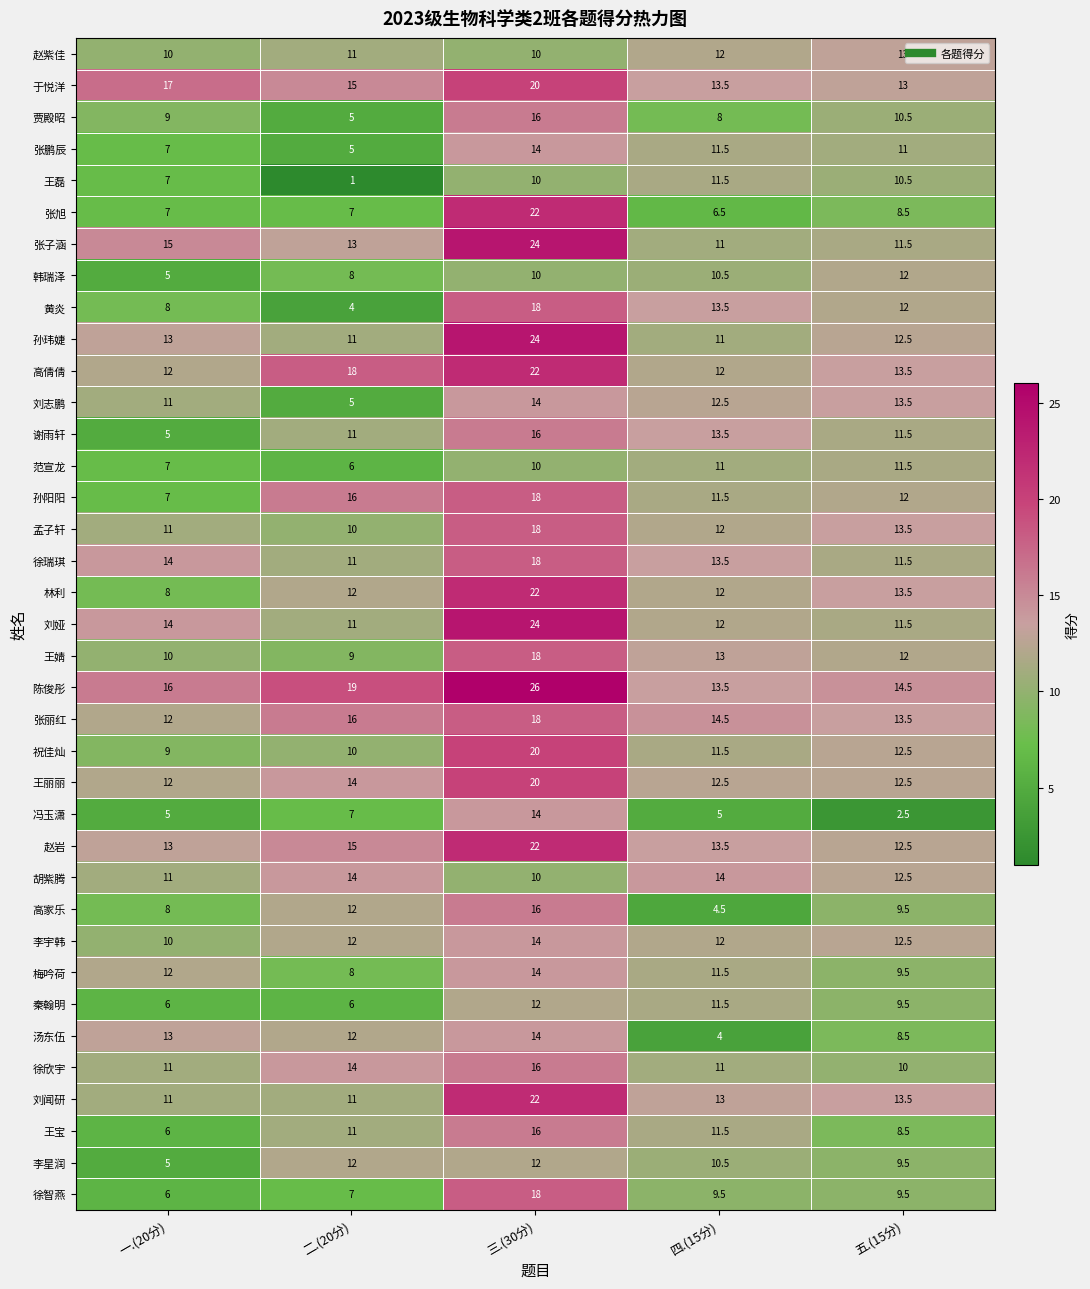

Rank the categories by 王磊 value from highest to lowest.

四.(15分), 五.(15分), 三.(30分), 一.(20分), 二.(20分)